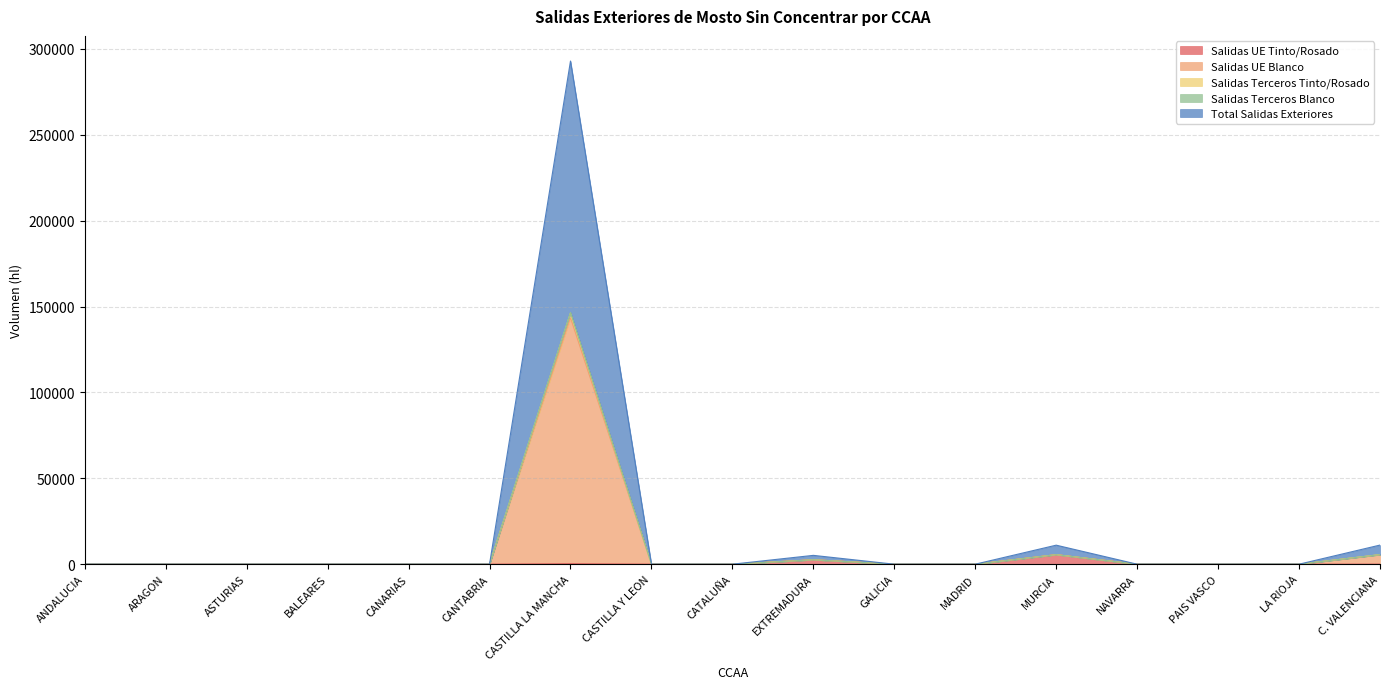

The value of Salidas Terceros Tinto/Rosado at CASTILLA LA MANCHA is 116974. True or false?

False